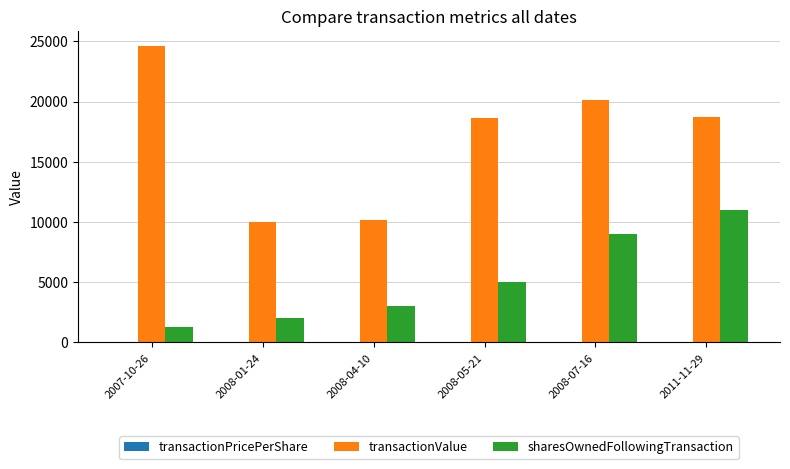

What is the maximum value for transactionValue?

24633.0